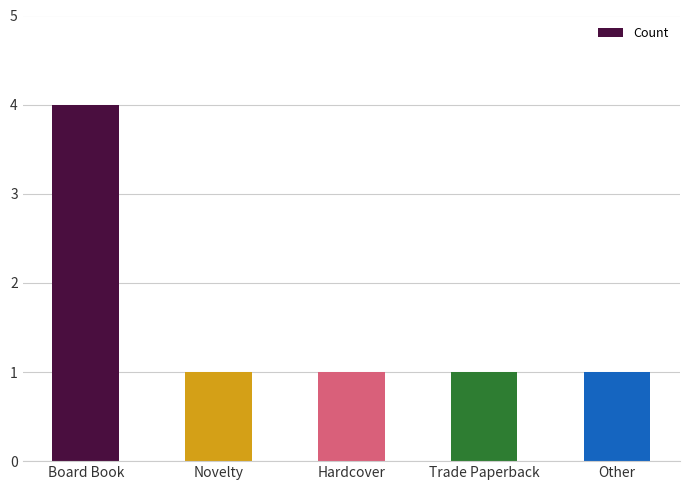

What is the value of the 5th bar from the left?

1